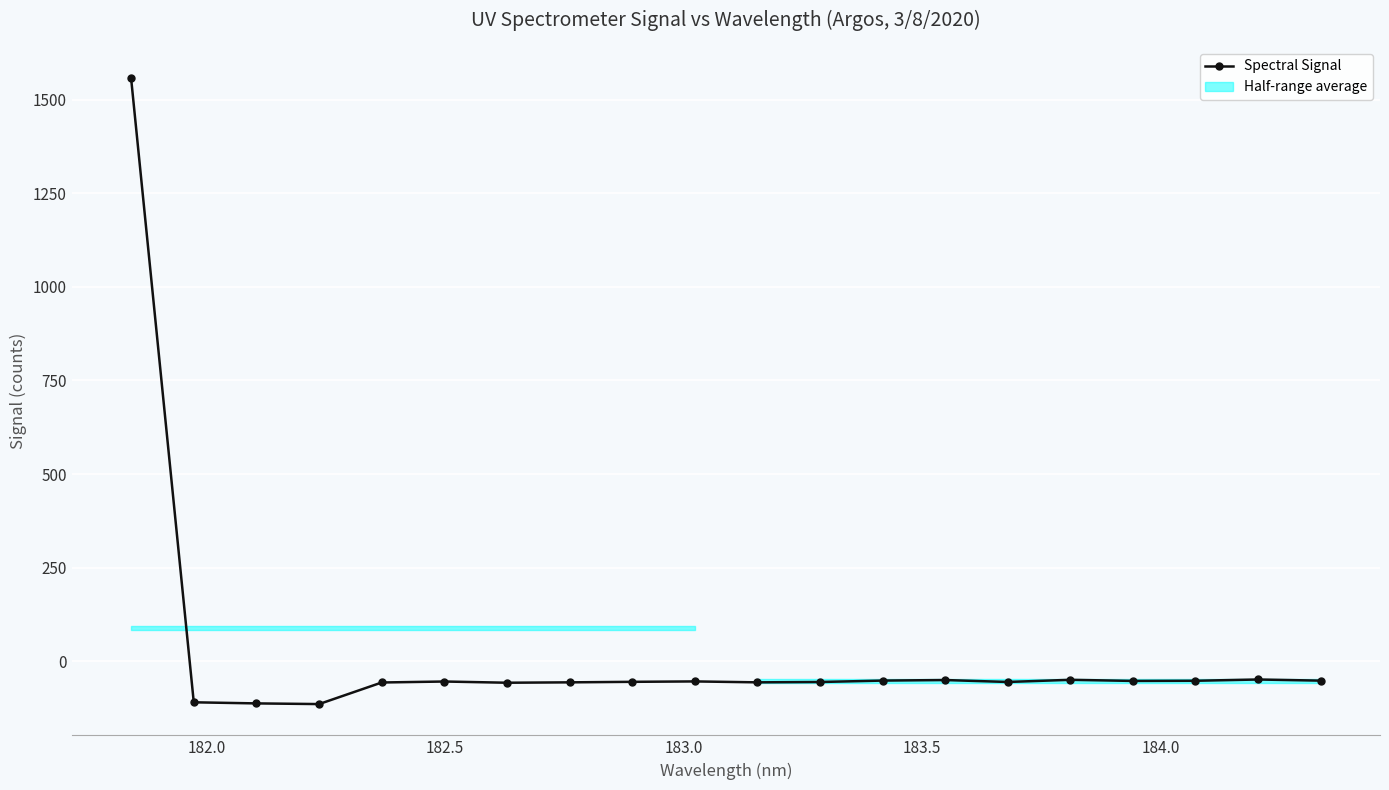

What is the lowest value of the Spectral Signal series?

-114.5